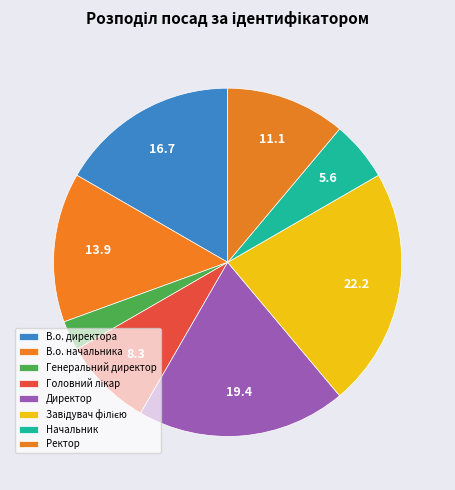

To the nearest percent, what is the average slice percentage?

12%